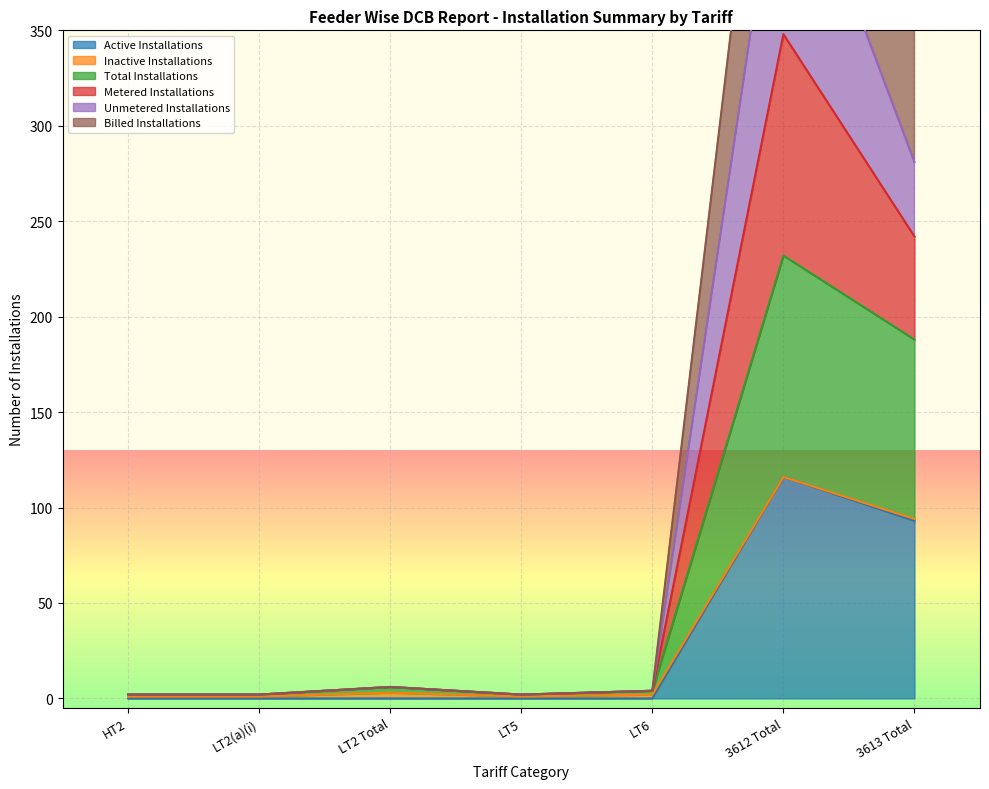

Between 3613 Total and 3612 Total, which is larger?

3612 Total